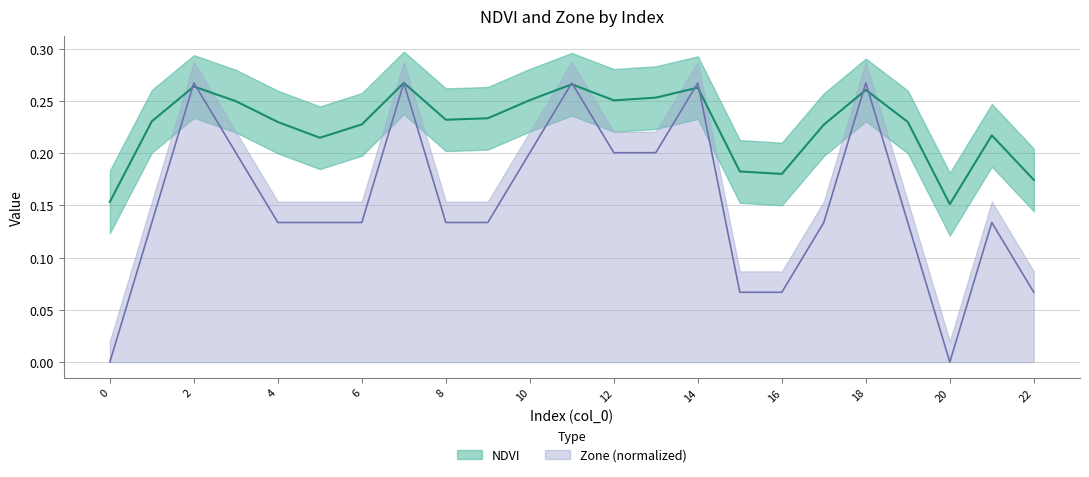

What are all the series names shown in the legend?

NDVI, Zone